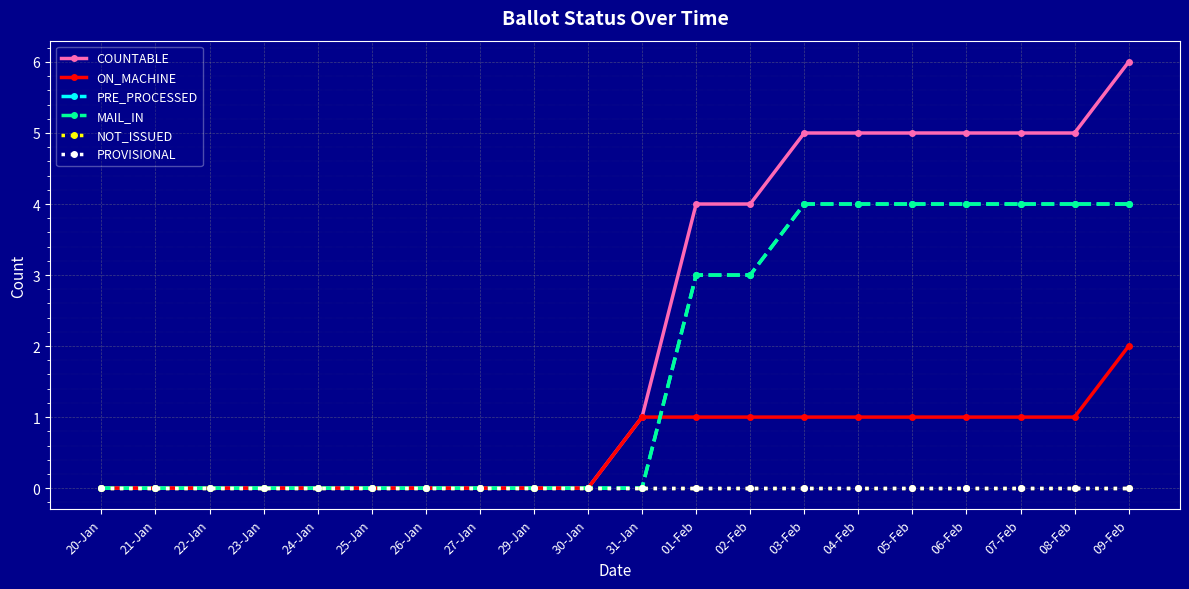

At 31-Jan, list the series in order from largest to smallest.

COUNTABLE, ON_MACHINE, PRE_PROCESSED, MAIL_IN, NOT_ISSUED, PROVISIONAL